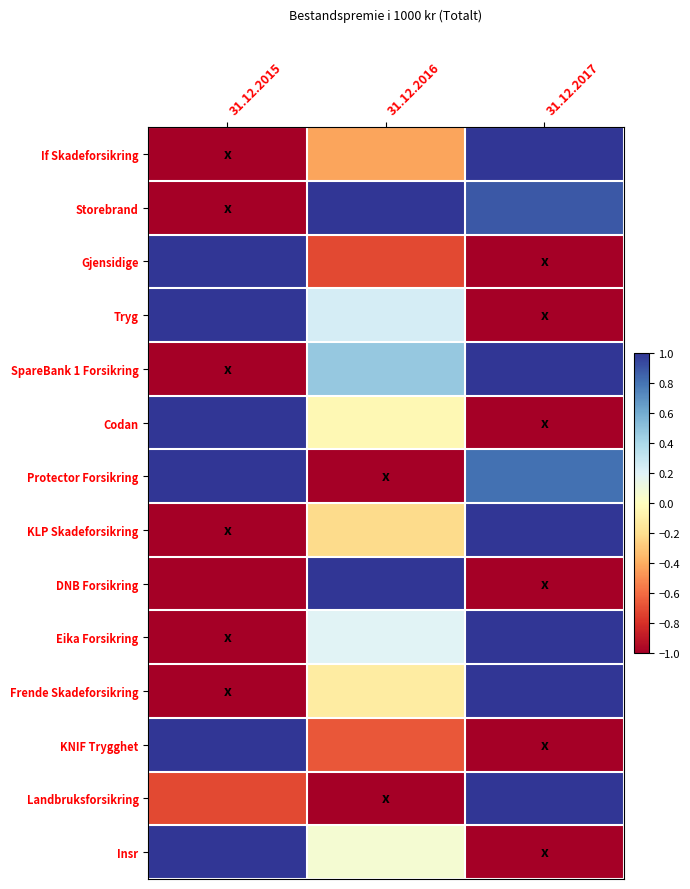

At how many categories does at least one series exceed 0?

3